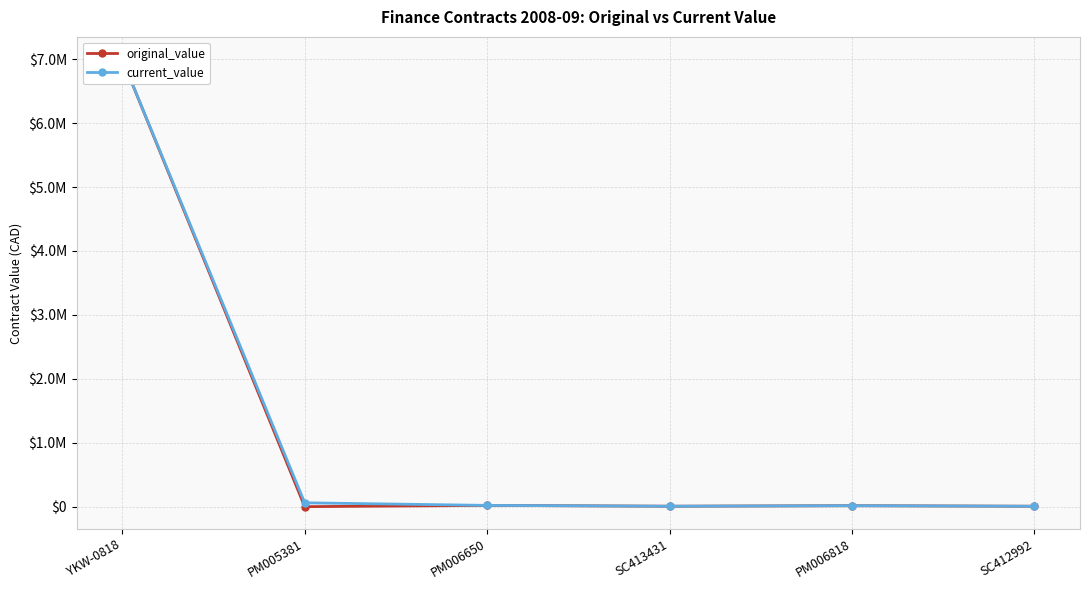

Where is original_value nearest to the value 3500000?

PM006650